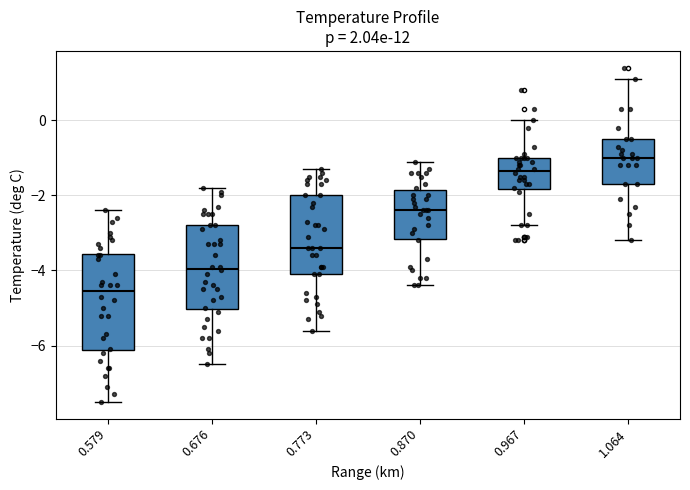

Which box has the lowest median line?

0.579